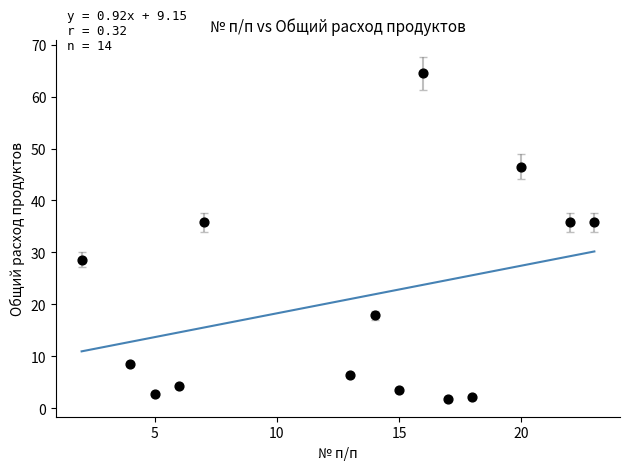

What is the range of X values (max minus min)?

21.0